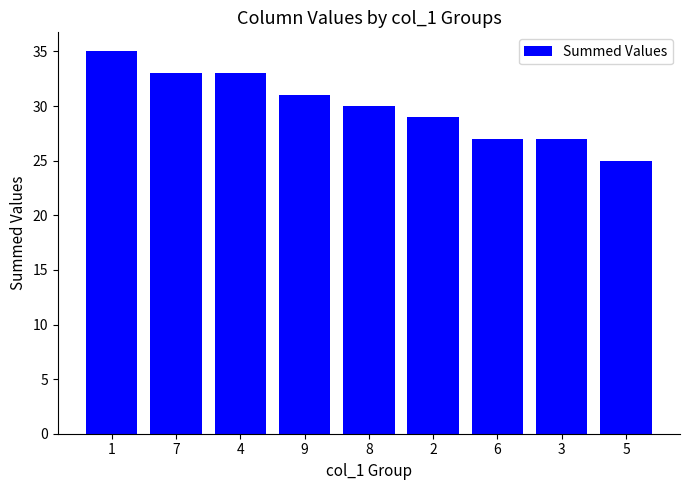

Count the values in the range 27 to 33.

7